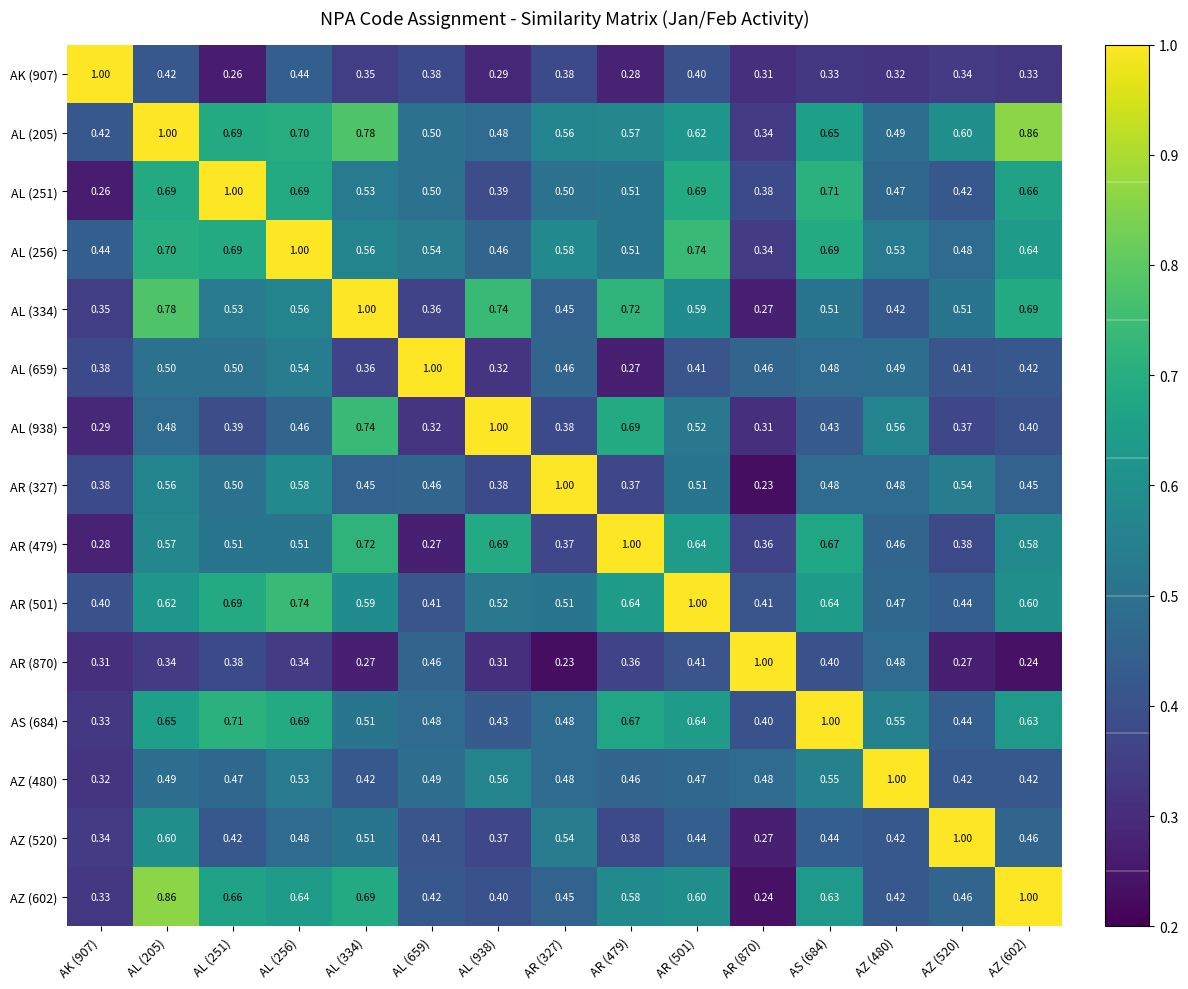

Which series has the largest total across all categories?

AL (205)